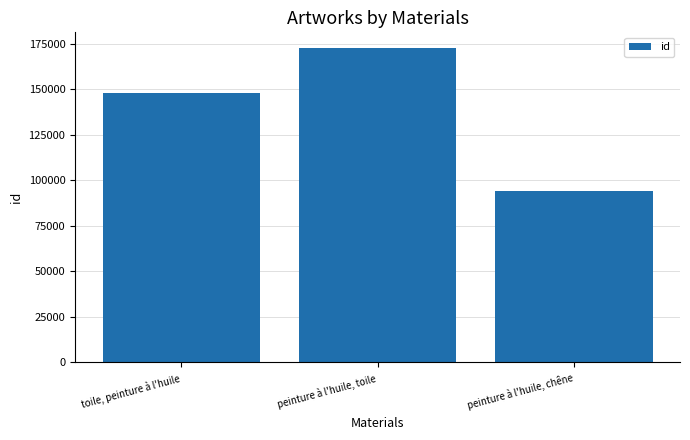

What is the change in value from peinture à l'huile, toile to peinture à l'huile, chêne?

-78776